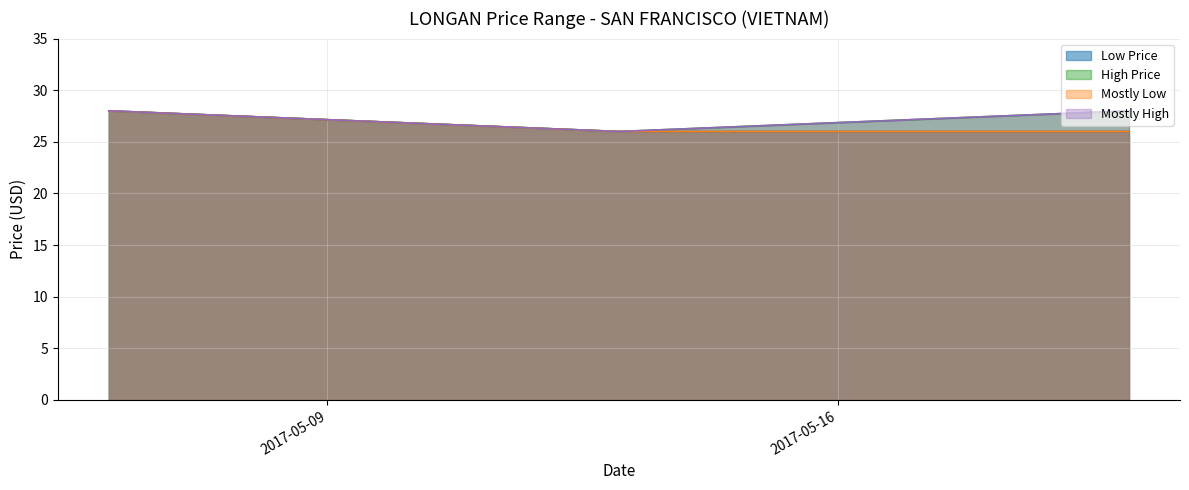

What is the lowest value of the Mostly Low series?

26